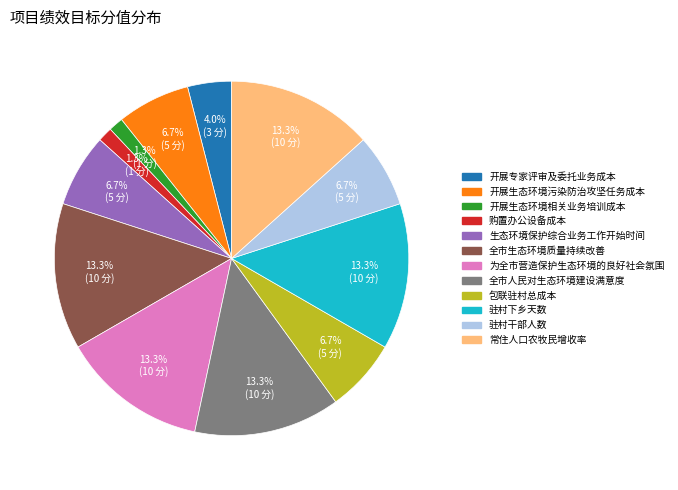

The 生态环境保护综合业务工作开始时间 slice represents 7% of the pie. True or false?

True